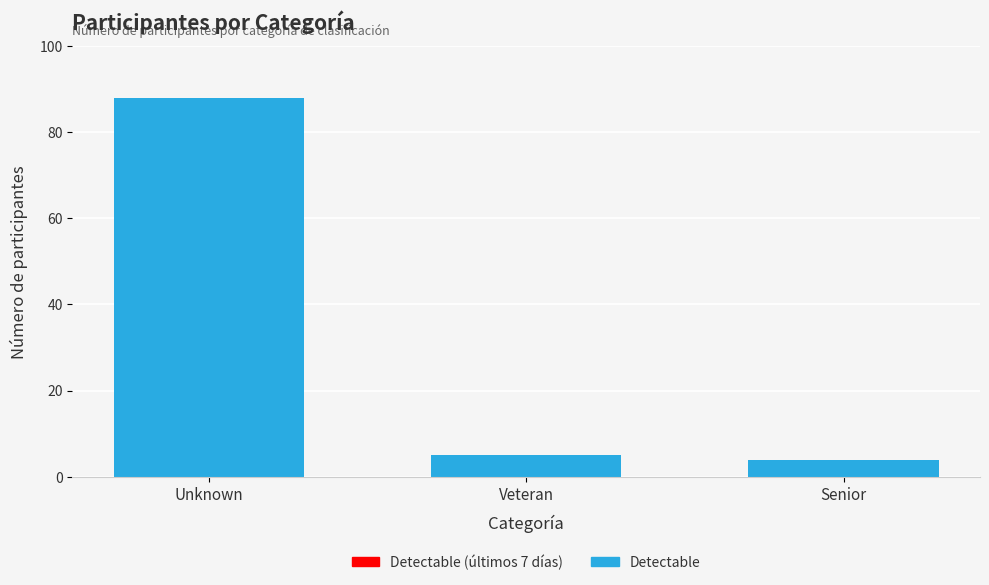

Reading left to right, extract all data points from this chart.

88	5	4